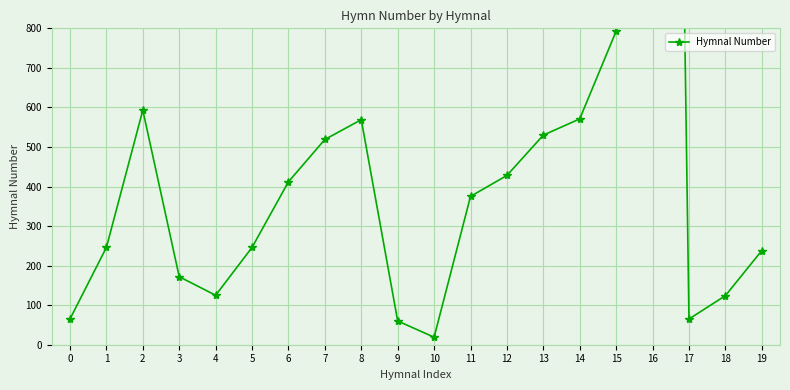

What is the average value?

626